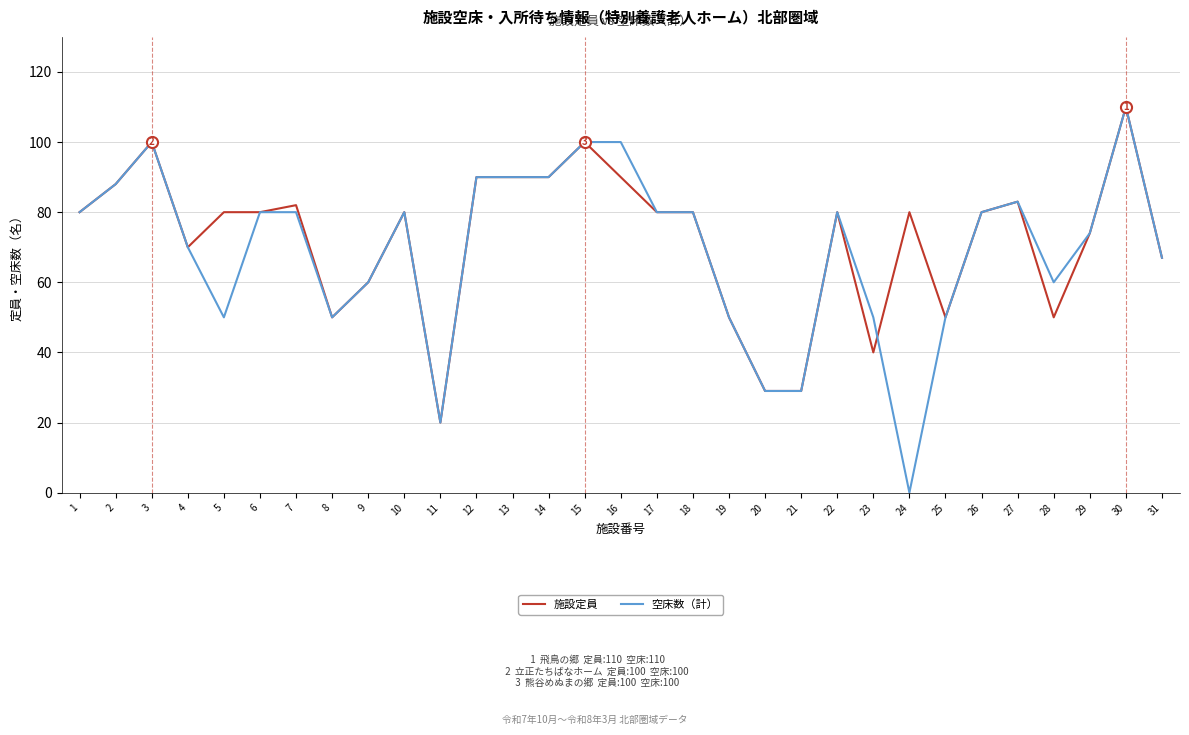

How many lines are shown in the chart?

2